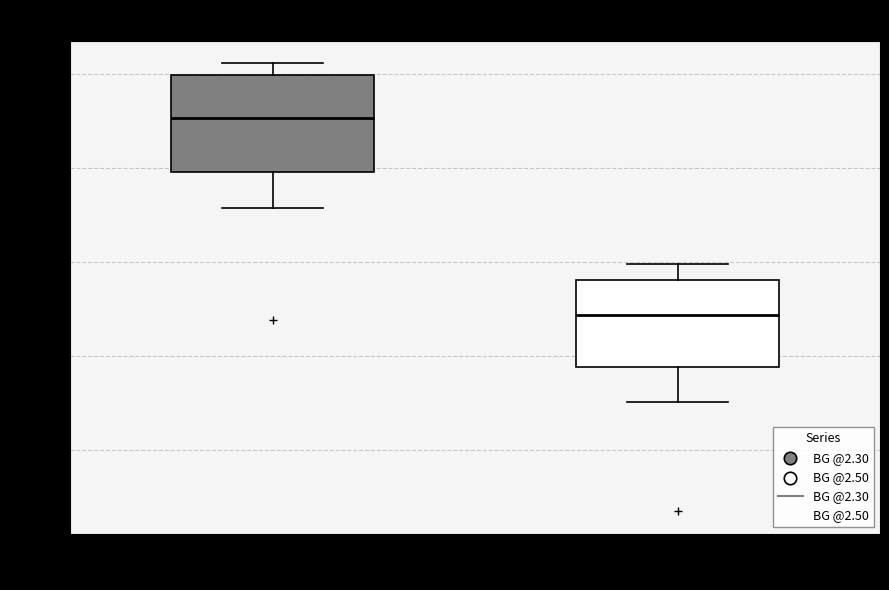

Reading left to right, transcribe this box plot: for each box, give where its median line is, the range the box spans, and where its two whiskers end, as read against the y-axis. The values are not printed on the chart, so give them approximately, as read against the axis.

BG @2.30: median -137.5, box -140.5 to -135.0, whiskers -142.0 to -134.5
BG @2.50: median -148.0, box -150.5 to -146.0, whiskers -152.5 to -145.0